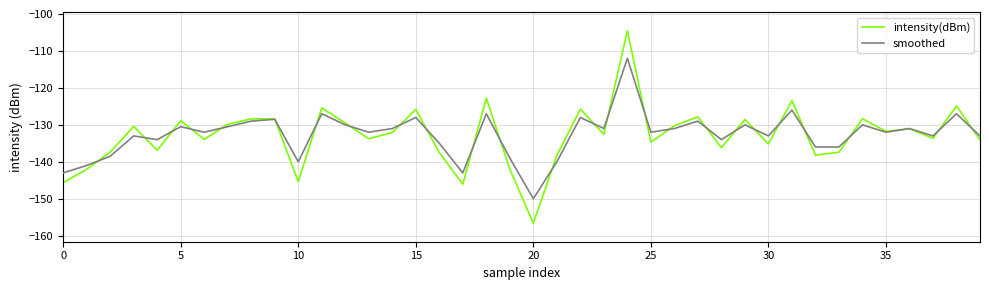

How many categories are shown in the chart?

40